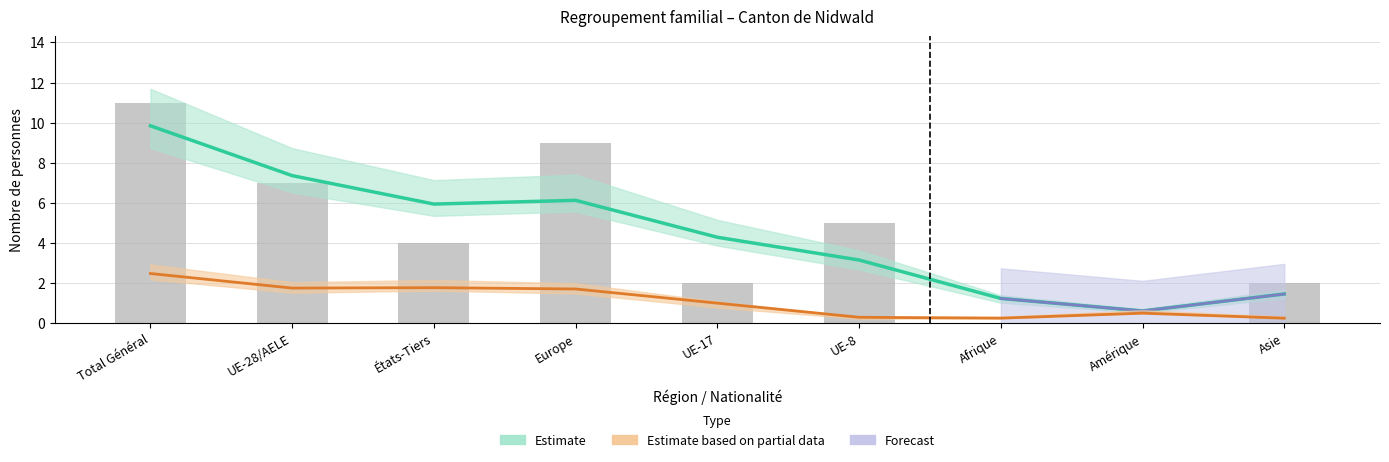

What is the difference between the maximum and minimum values in the Regroupement familial d'étrangers (Total) series?

11